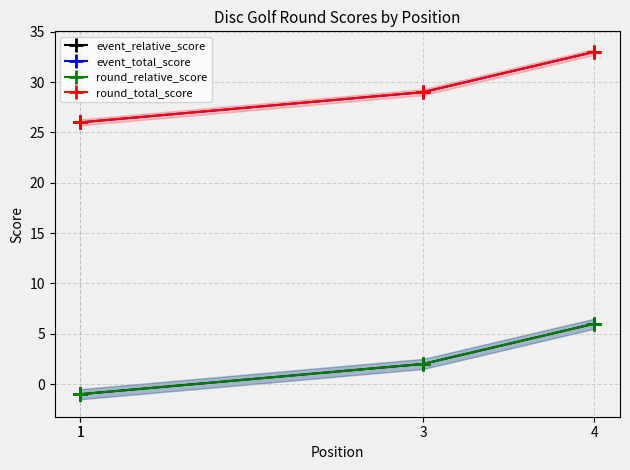

What is the value of the event_total_score point at the 1st from the left?

26